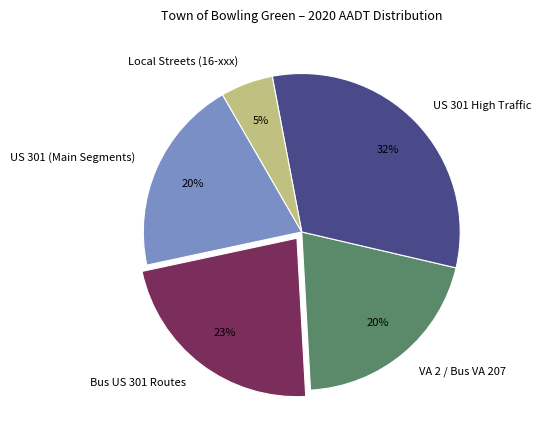

Which has a higher value, Local Streets (16-xxx) or Bus US 301 Routes?

Bus US 301 Routes